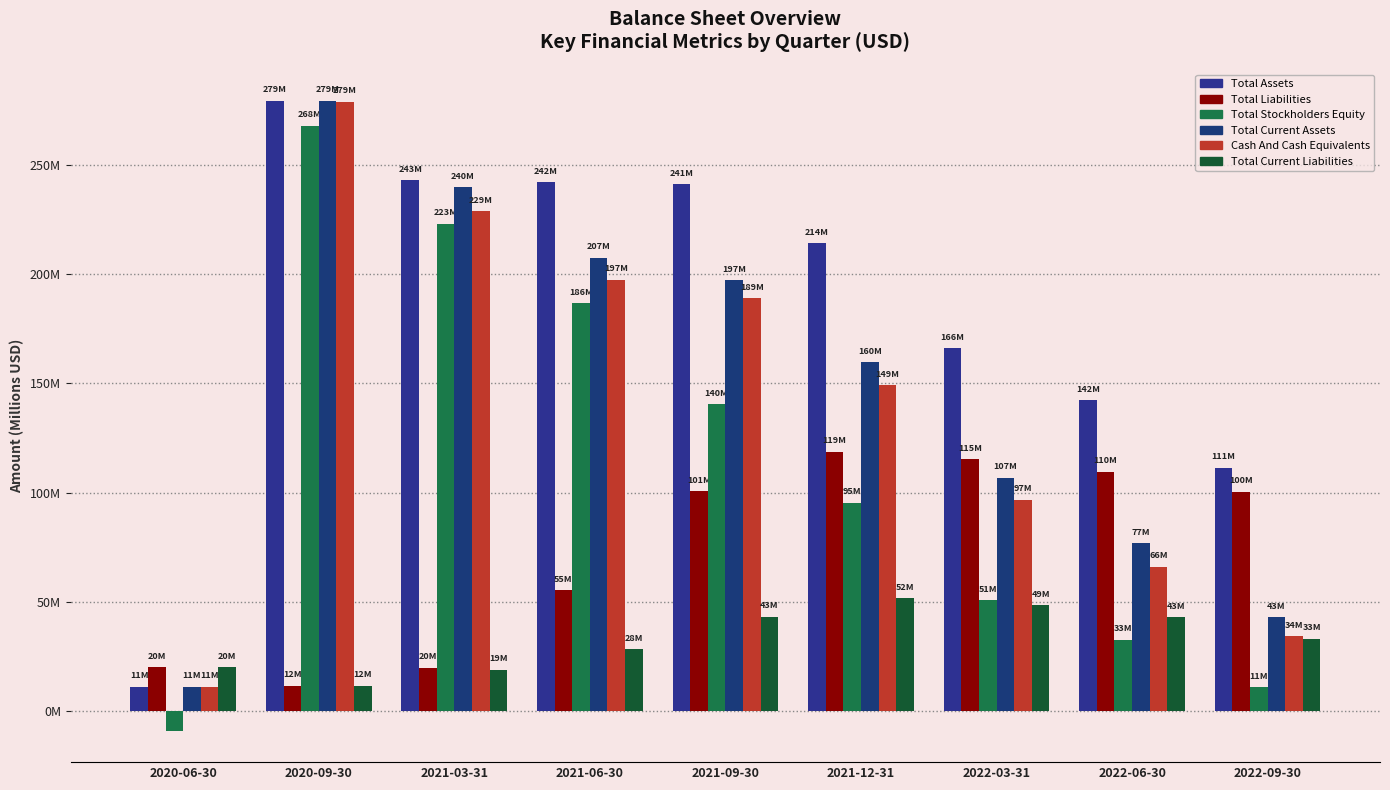

Rank the series at 2021-12-31 from lowest to highest value.

Total Current Liabilities, Total Stockholders Equity, Total Liabilities, Cash And Cash Equivalents, Total Current Assets, Total Assets